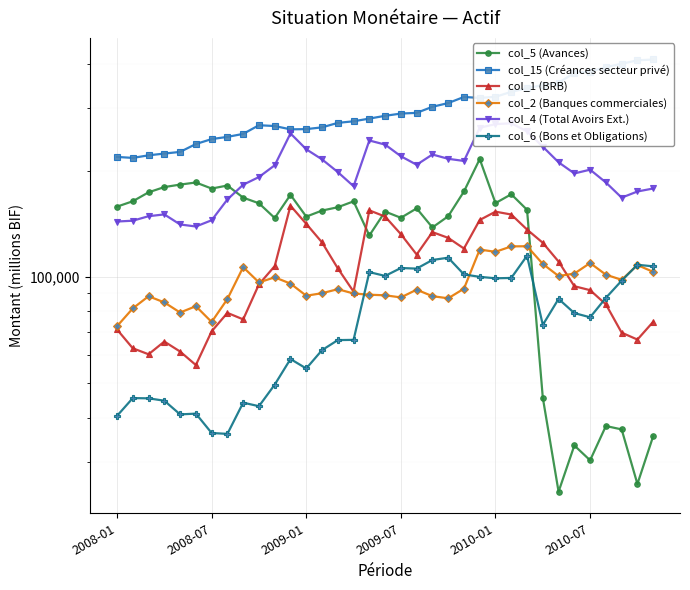

Which category has the highest value across all series?

34